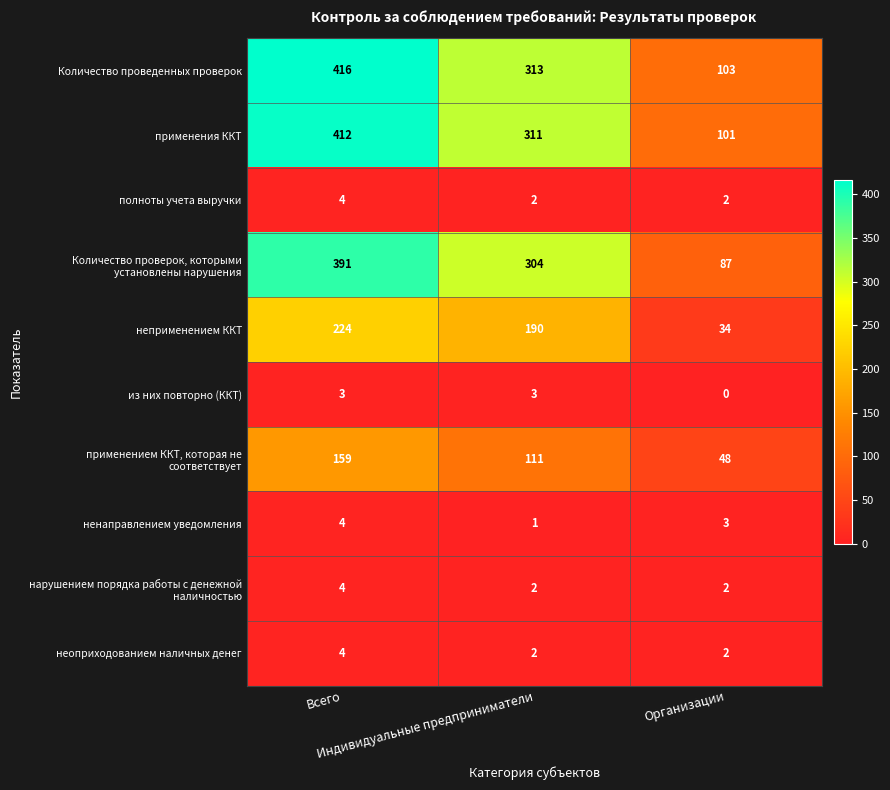

Which series has the largest total across all categories?

Количество проведенных проверок